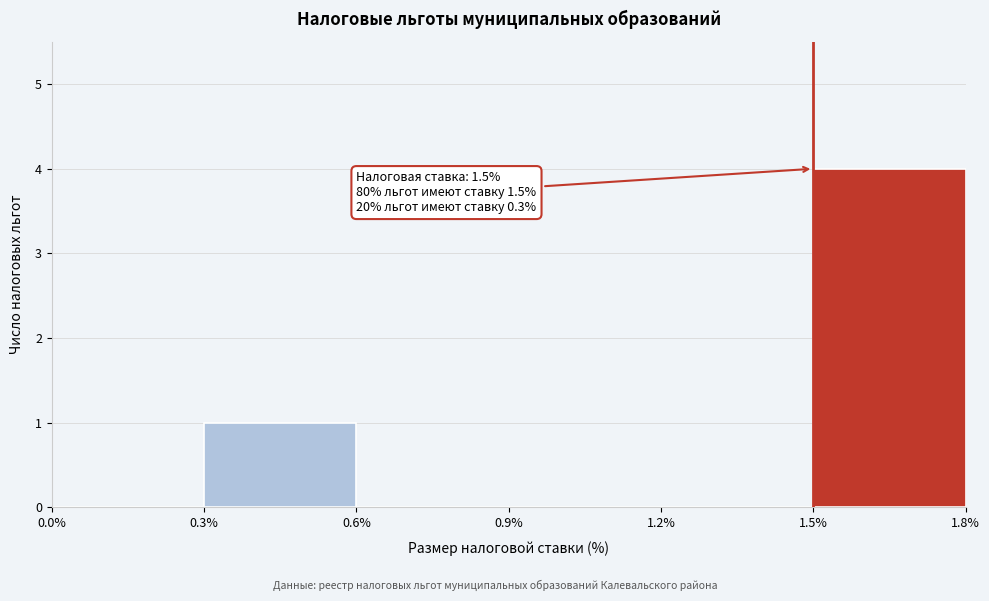

Over which range of the x-axis is the bar tallest?

1.5% to 1.8%